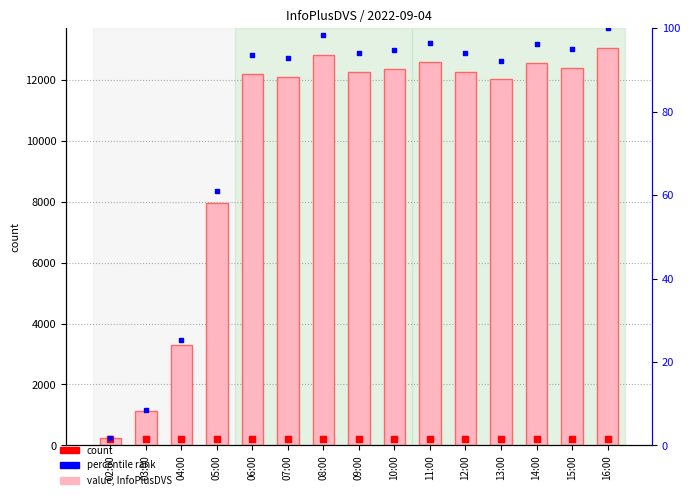

Which series has the largest Y range (max minus min)?

col_3